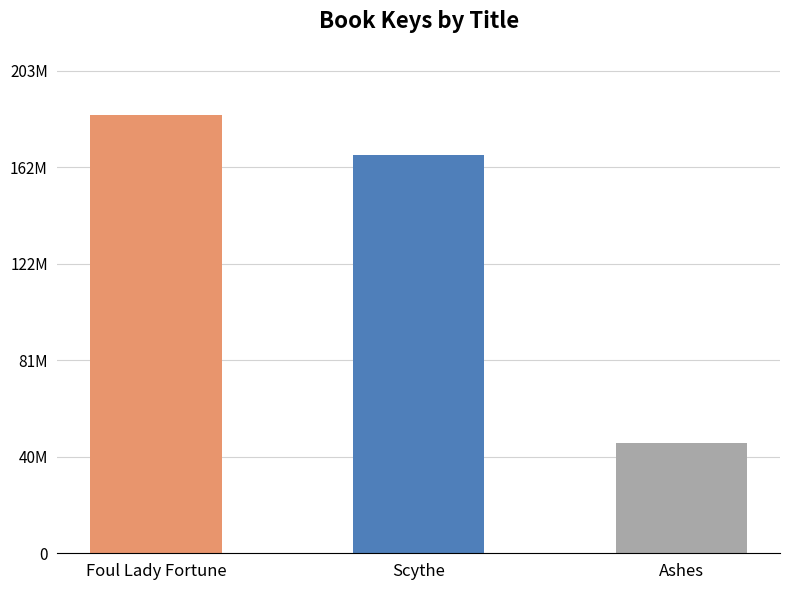

Are the bars grouped side by side (vs. stacked)?

No